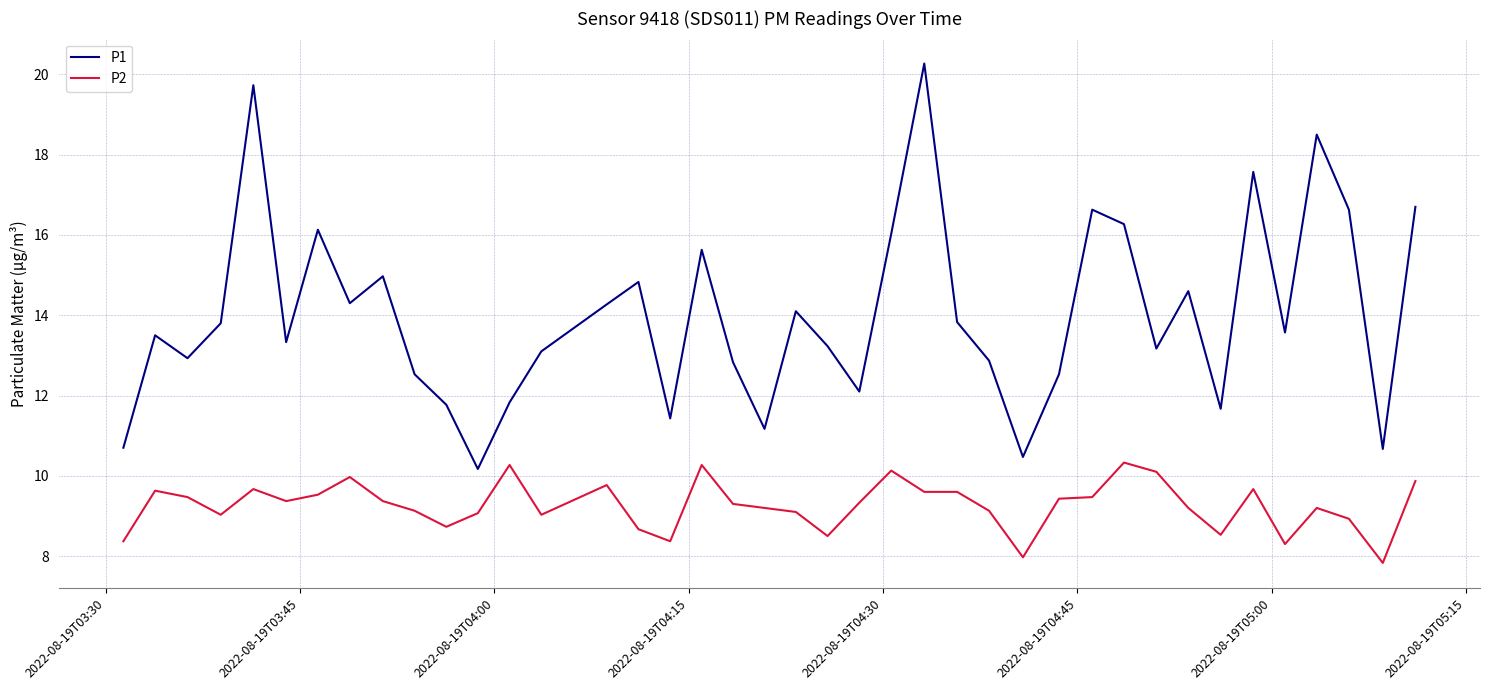

What is the greatest value displayed?

20.3